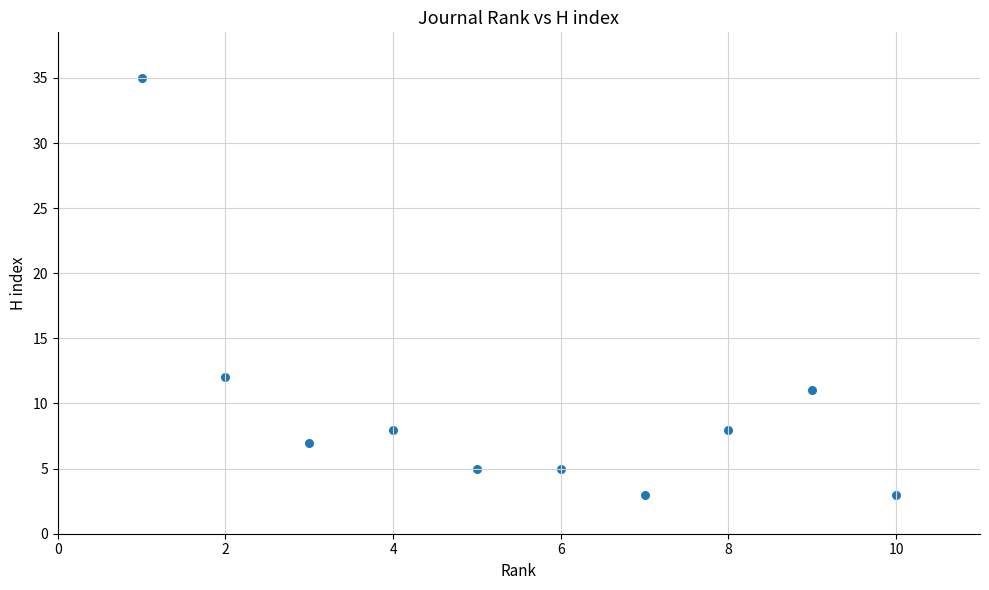

What Y value in the scatter plot is closest to 19?

12